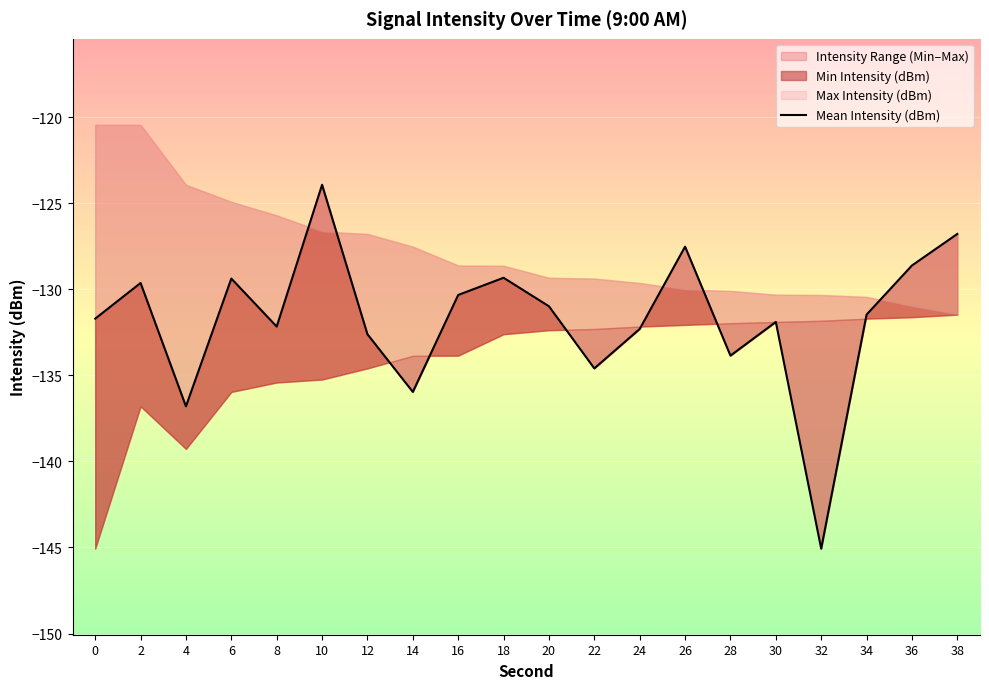

Is it true that the value at 22 is -194.5?

False